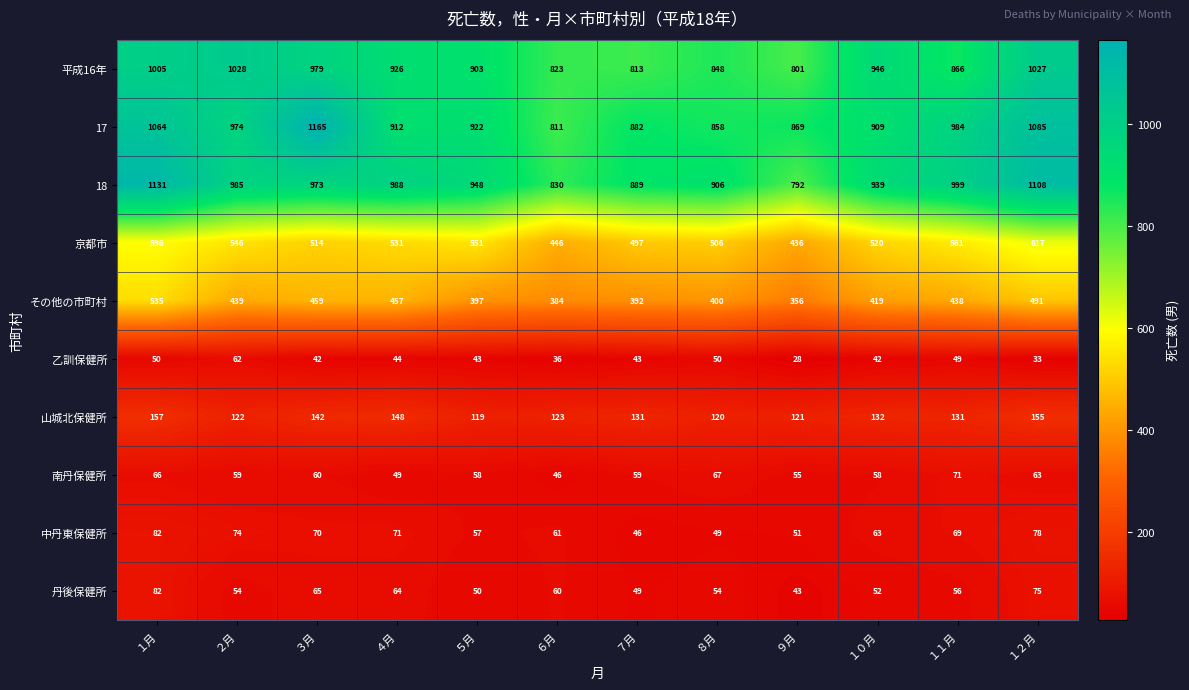

Rank the series at １０月 from lowest to highest value.

乙訓保健所, 丹後保健所, 南丹保健所, 中丹東保健所, 山城北保健所, その他の市町村, 京都市, 17, 18, 平成16年